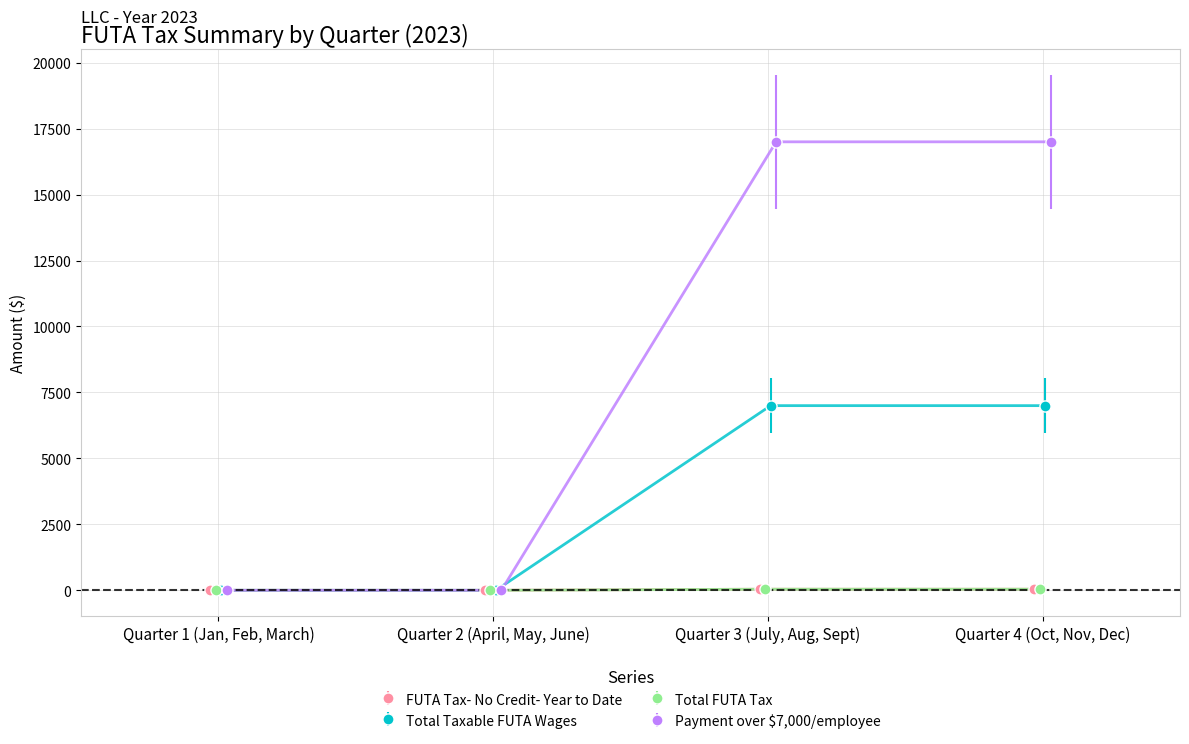

True or false: Total FUTA Tax and FUTA Tax- No Credit- Year to Date cross at least once.

False